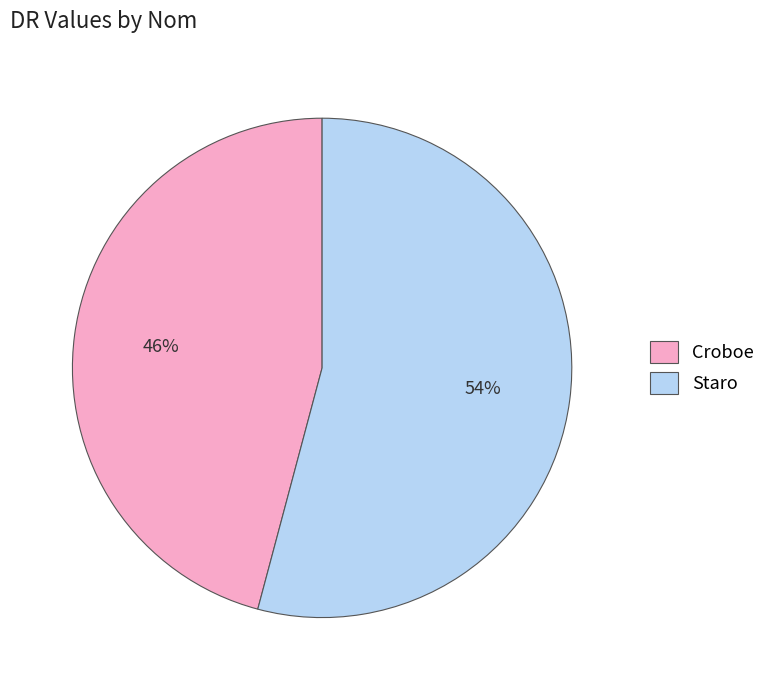

True or false: Croboe accounts for 61% of the total.

False